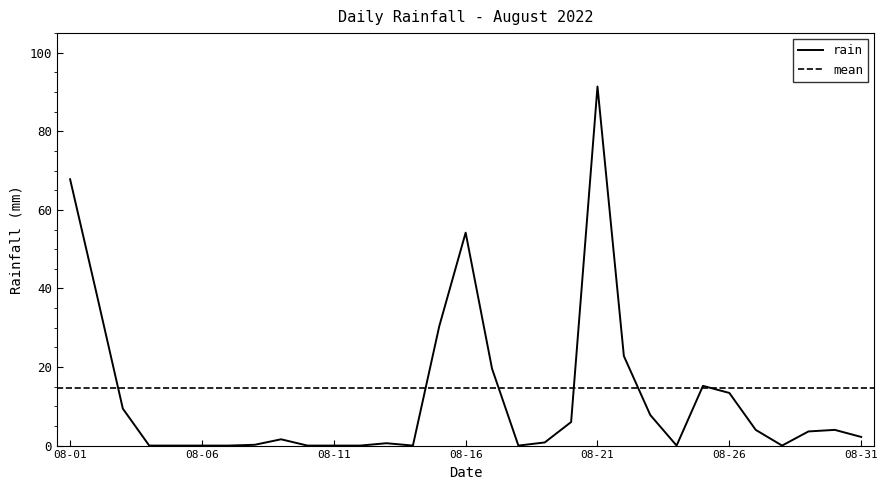

At which label does rain reach its peak?

08-21